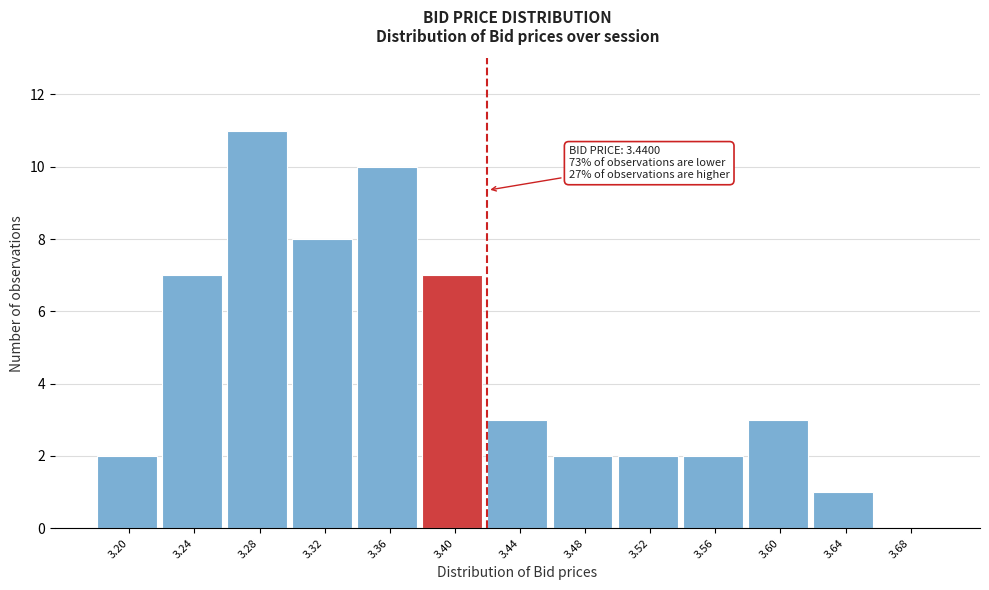

Reading left to right, extract all data points from this chart.

3.20=2	3.24=7	3.28=11	3.32=8	3.36=10	3.40=7	3.44=3	3.48=2	3.52=2	3.56=2	3.60=3	3.64=1	3.68=0